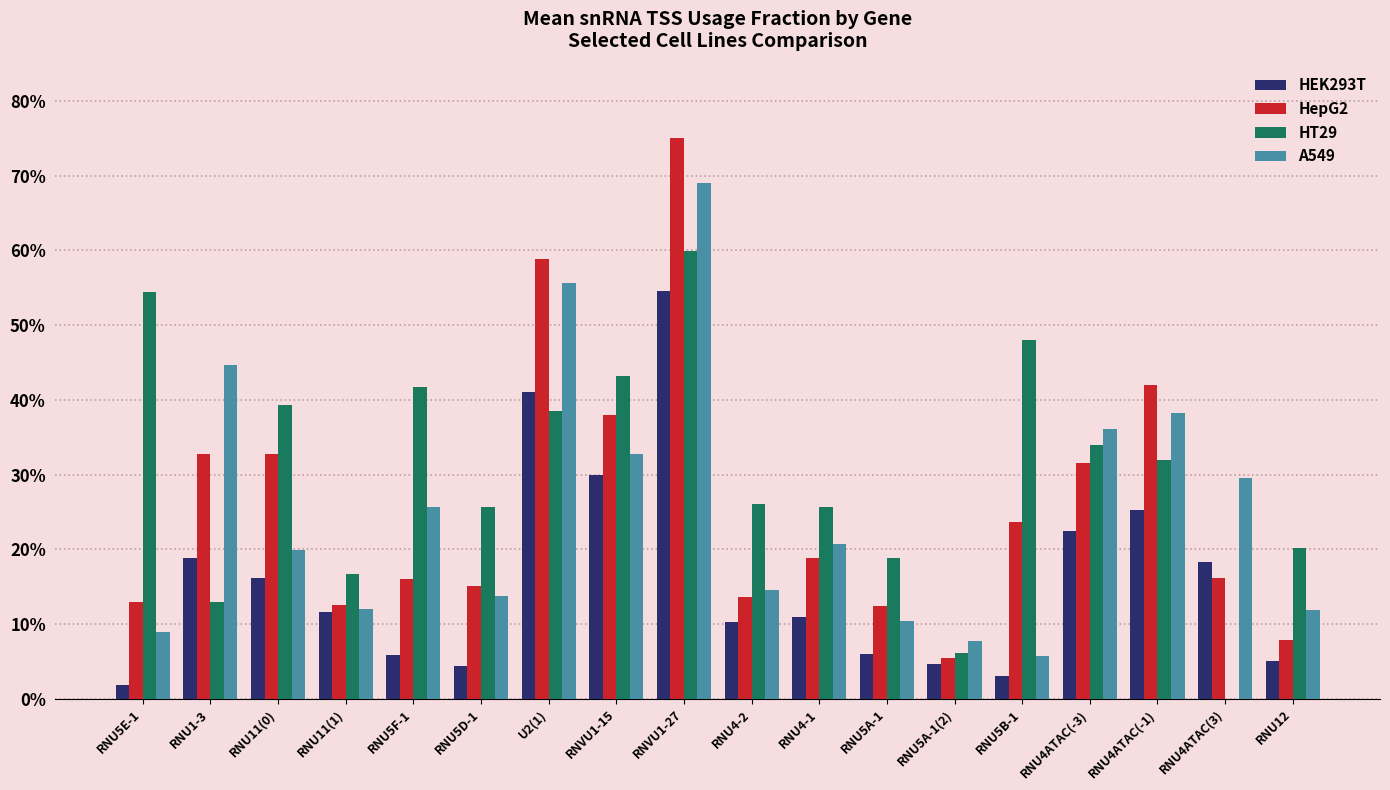

At how many categories does at least one series exceed 0?

18